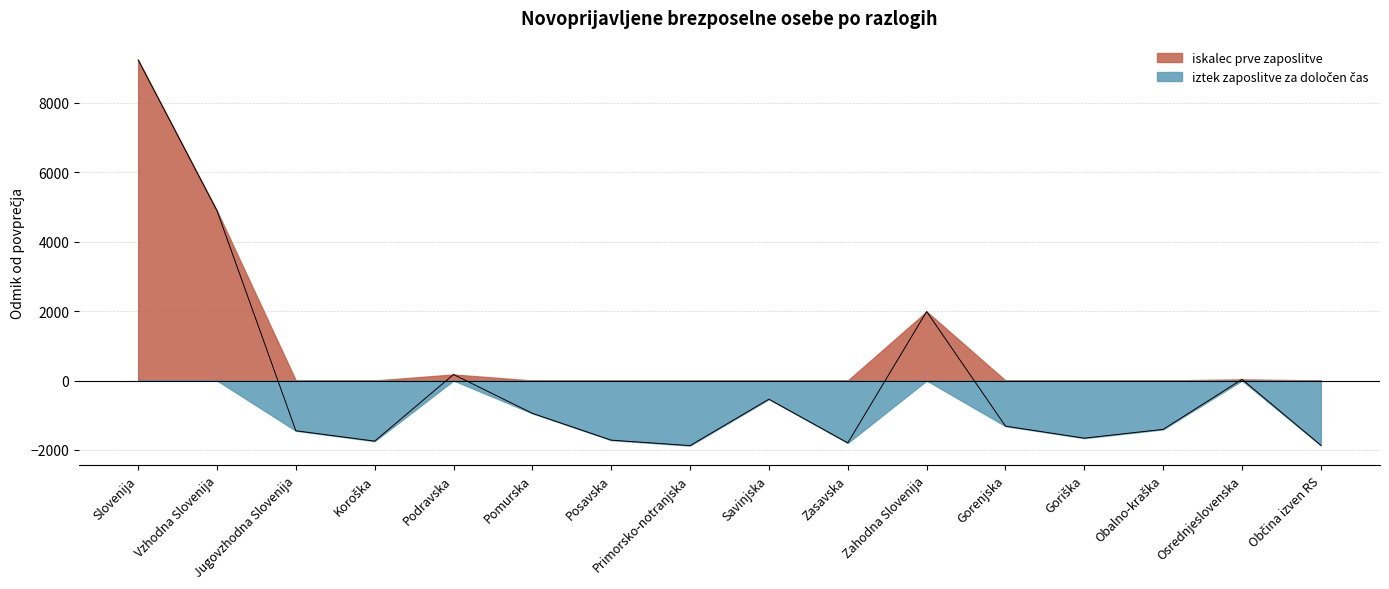

Which series has the largest total across all categories?

iskalec prve zaposlitve